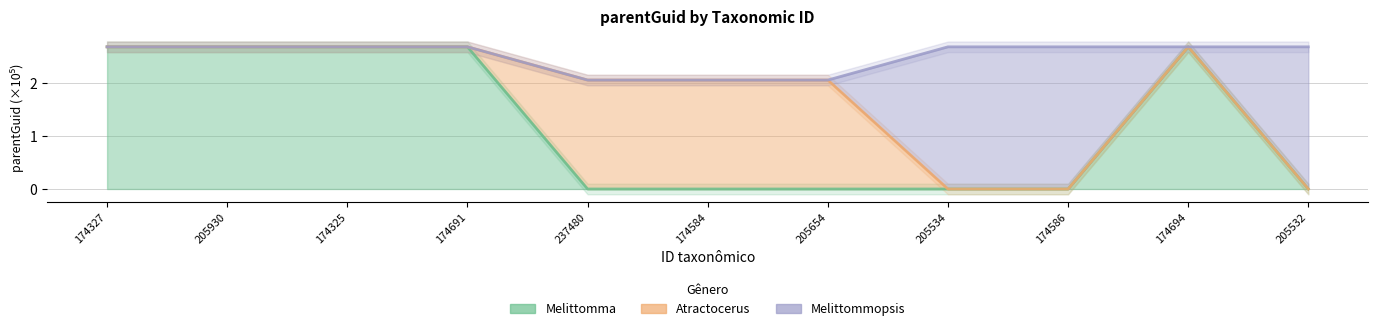

How many lines are shown in the chart?

2